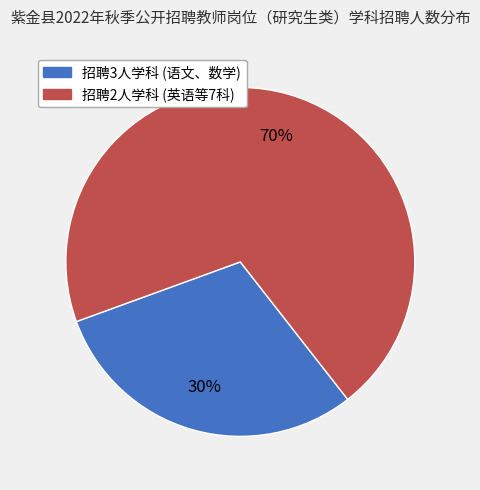

To the nearest percent, what is the average slice percentage?

50%